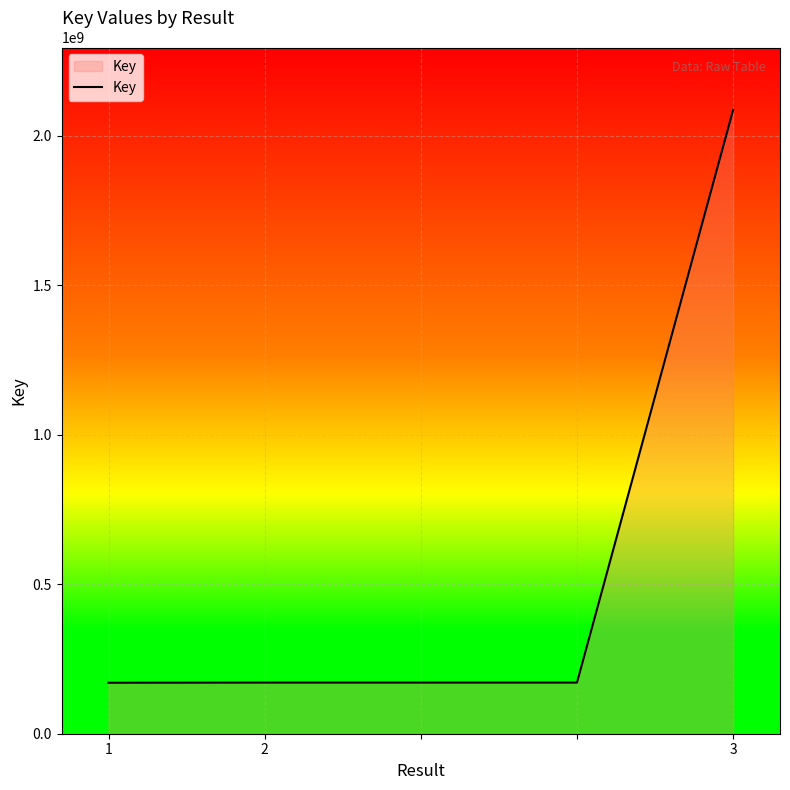

What is the minimum value shown in the chart?

170559751